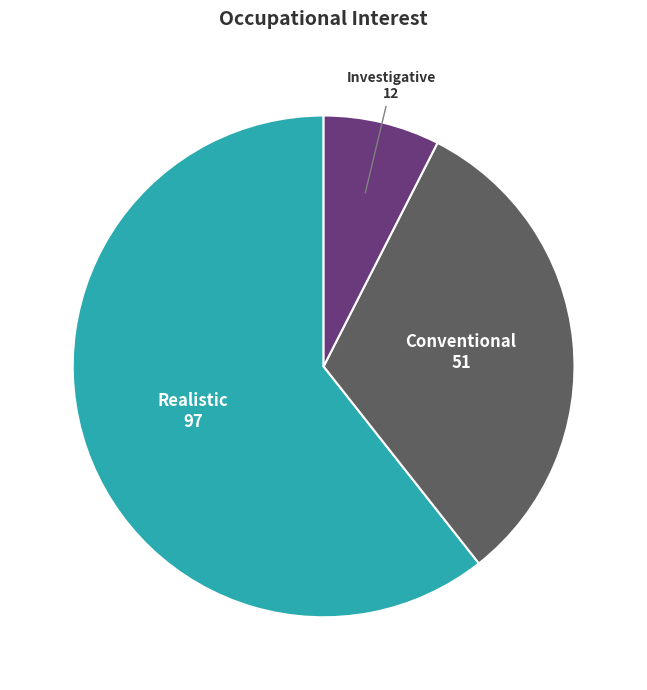

How many slices are in this pie chart?

3